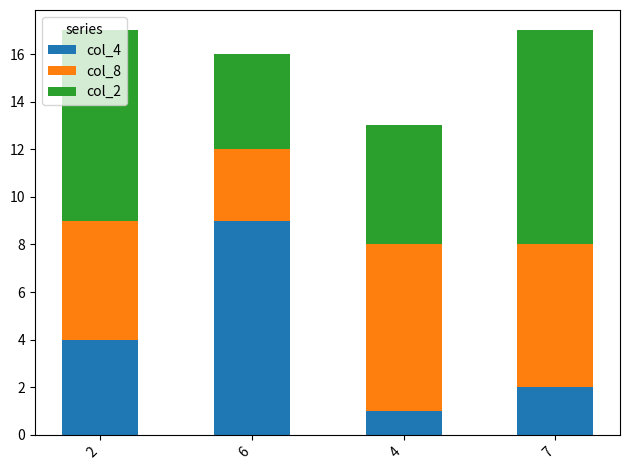

The col_4 series shows 1 at 2. True or false?

False